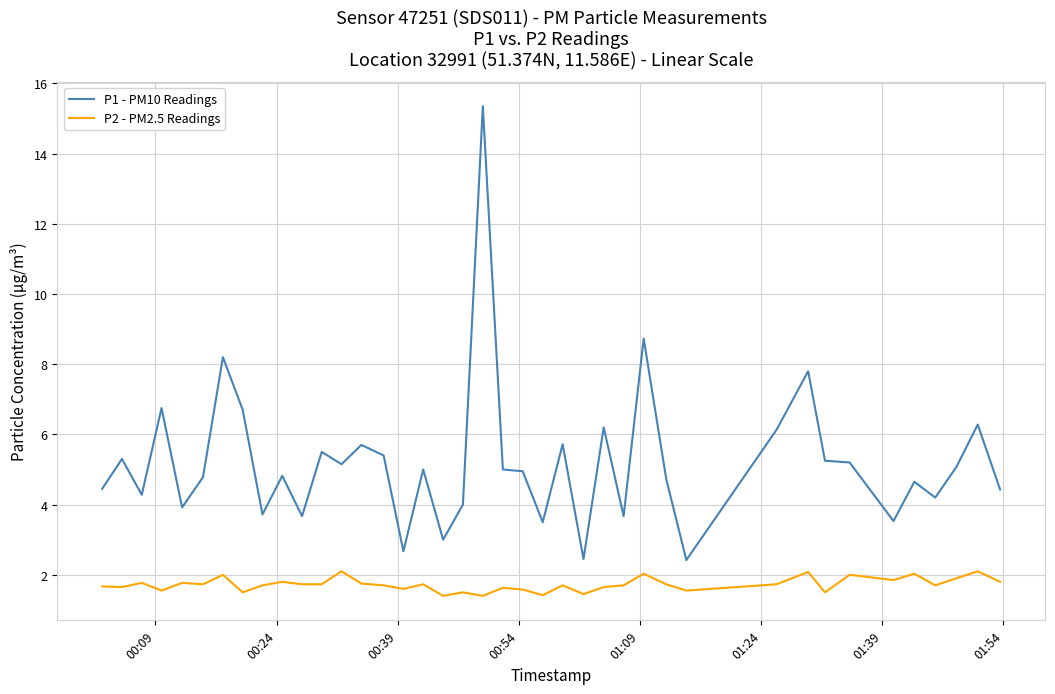

Which series has the widest spread of values?

P1 - PM10 Readings